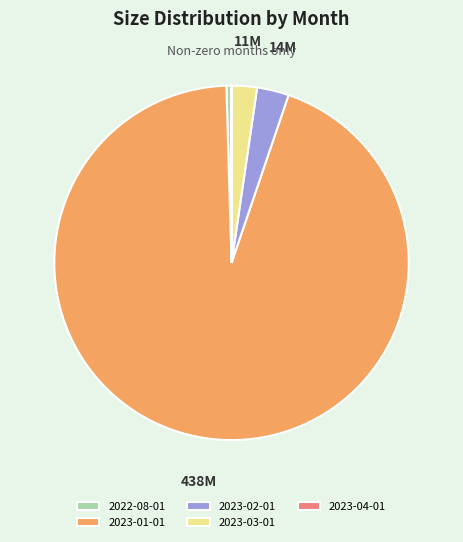

What is the largest slice in the pie chart?

2023-01-01